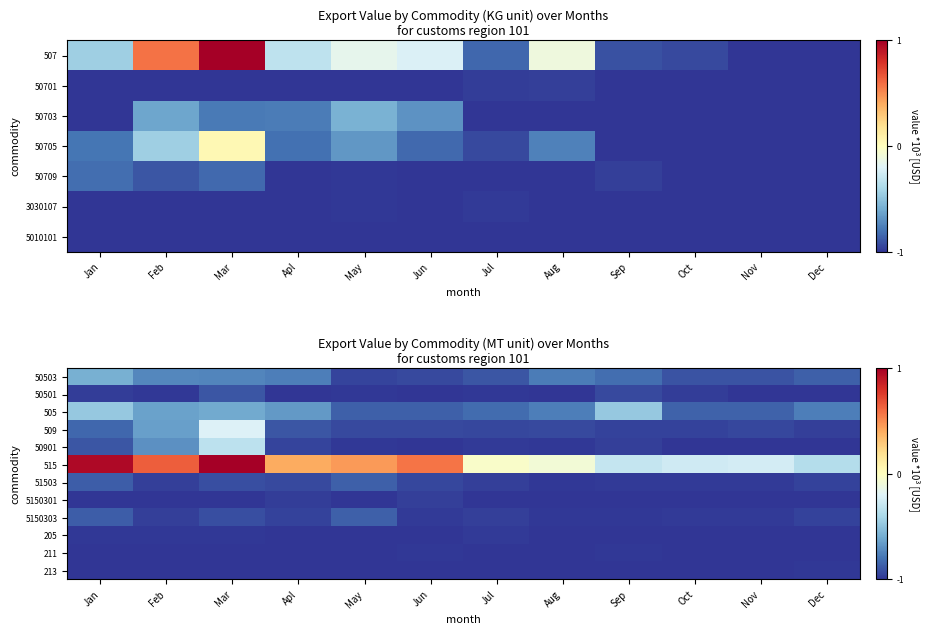

Which label corresponds to the smallest value in the chart?

Apl